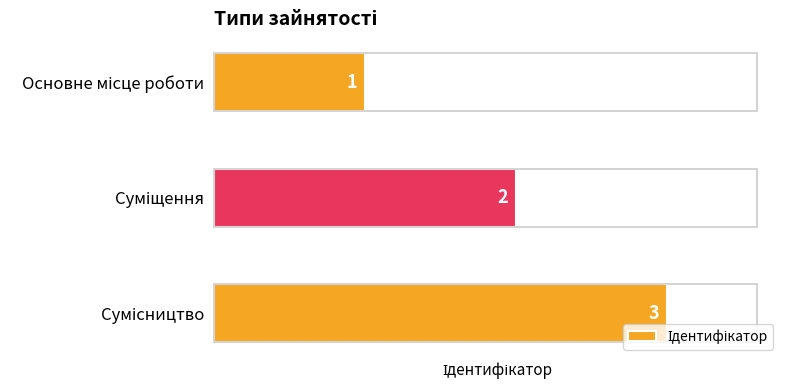

What is the greatest value displayed?

3